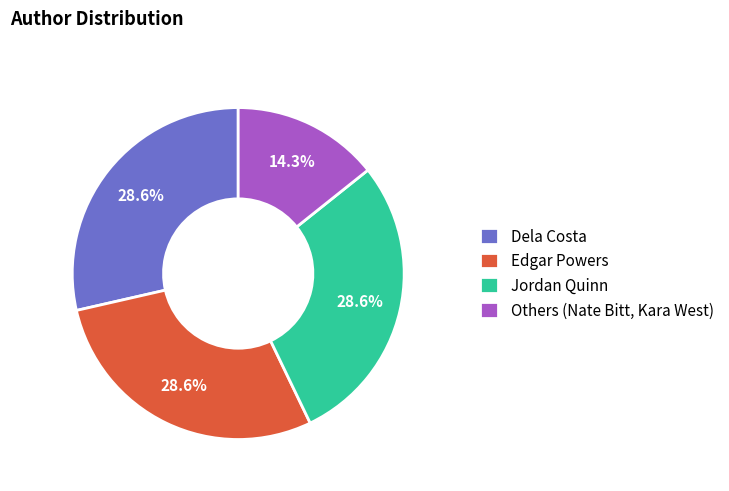

What is the smallest slice in the pie chart?

Others (Nate Bitt, Kara West)